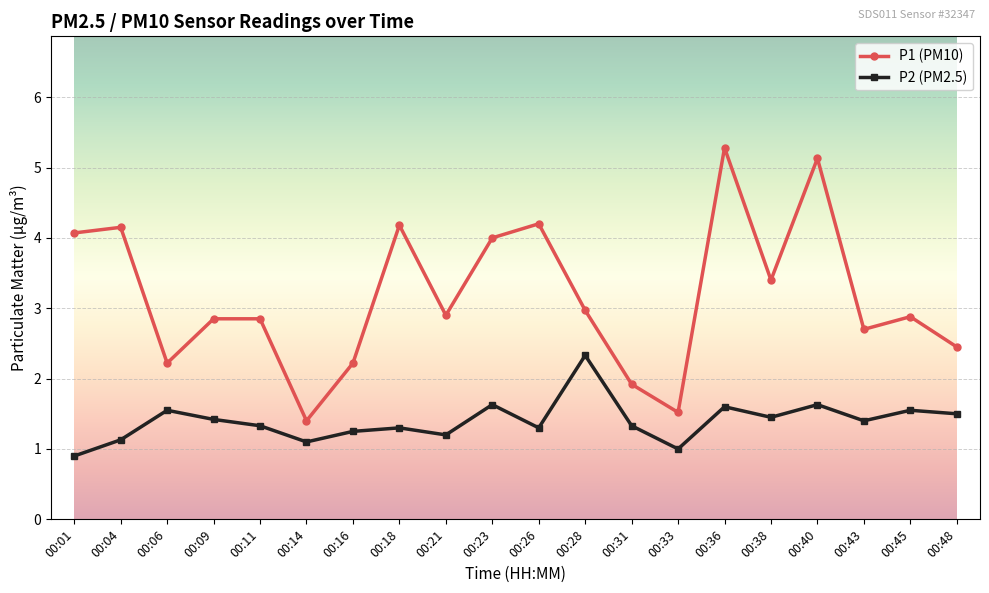

Is the value of P1 (PM10) at 00:45 greater than the value of P2 (PM2.5) at 00:09?

Yes